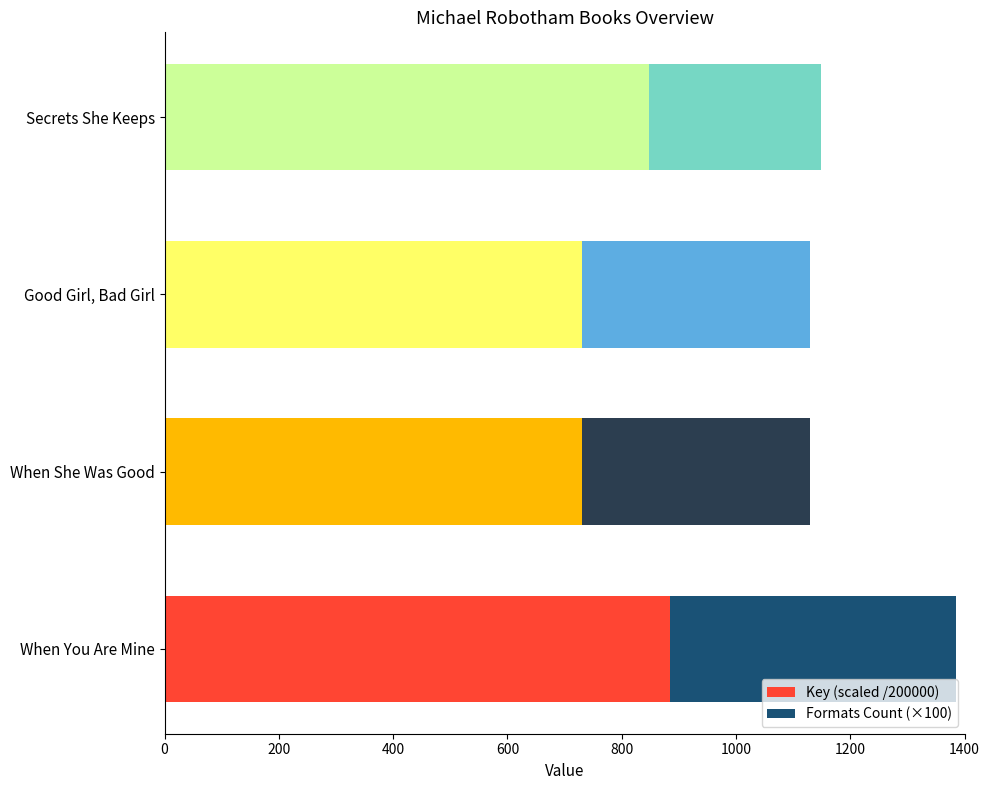

True or false: Key (scaled /200000) has a value of 1068.6 at When She Was Good.

False